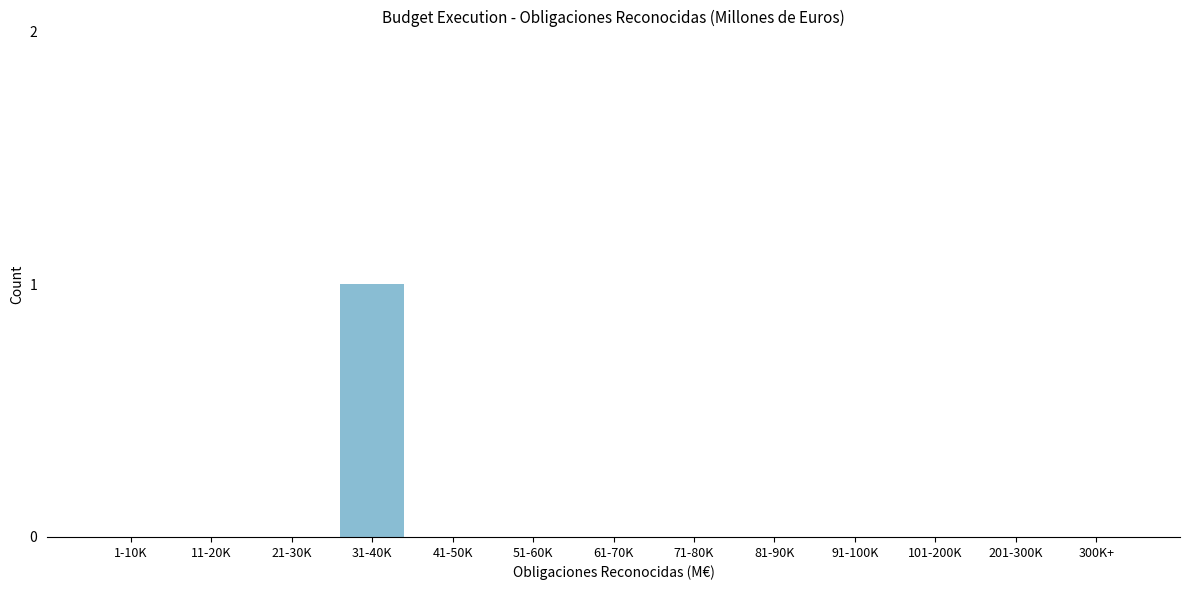

Reading left to right, list all the values displayed in this chart.

1-10K=0	11-20K=0	21-30K=0	31-40K=1	41-50K=0	51-60K=0	61-70K=0	71-80K=0	81-90K=0	91-100K=0	101-200K=0	201-300K=0	300K+=0